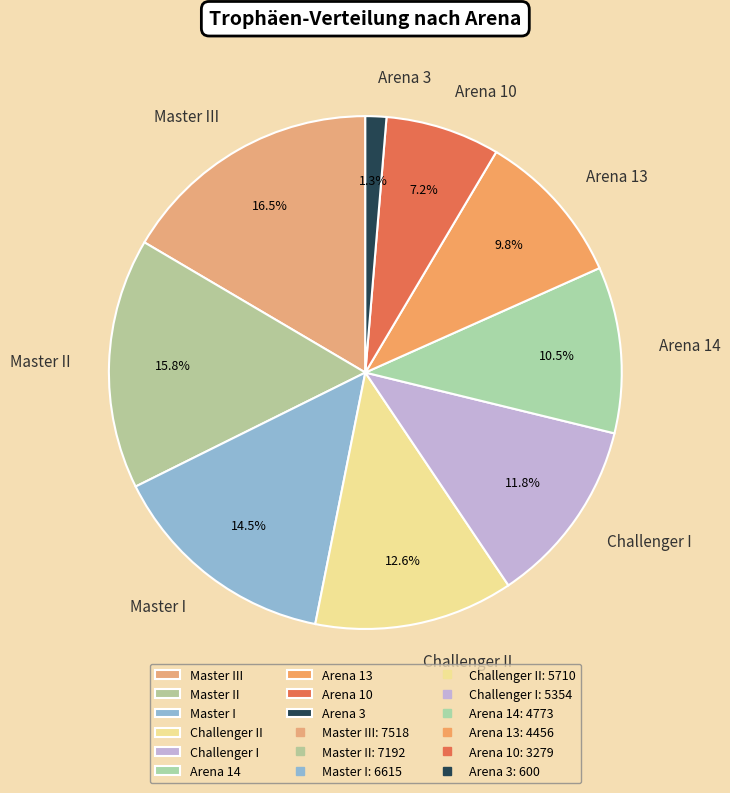

Is there any slice that represents more than half of the pie?

No